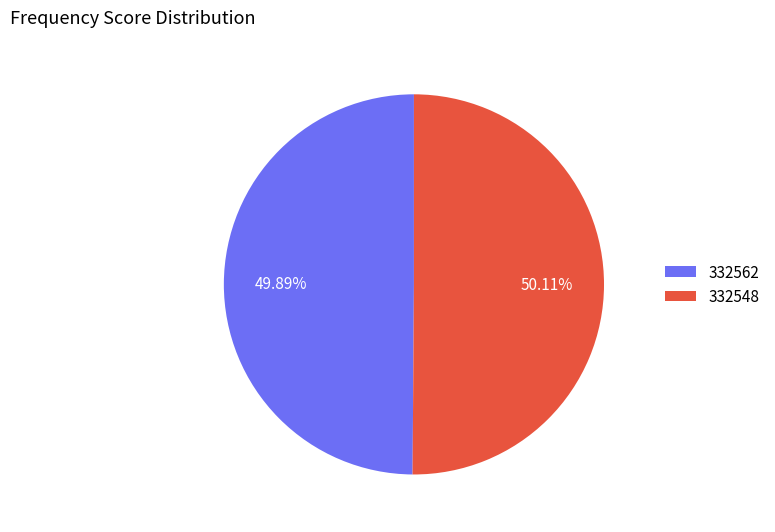

Do 332562 and 332548 together represent more than half of the pie?

Yes